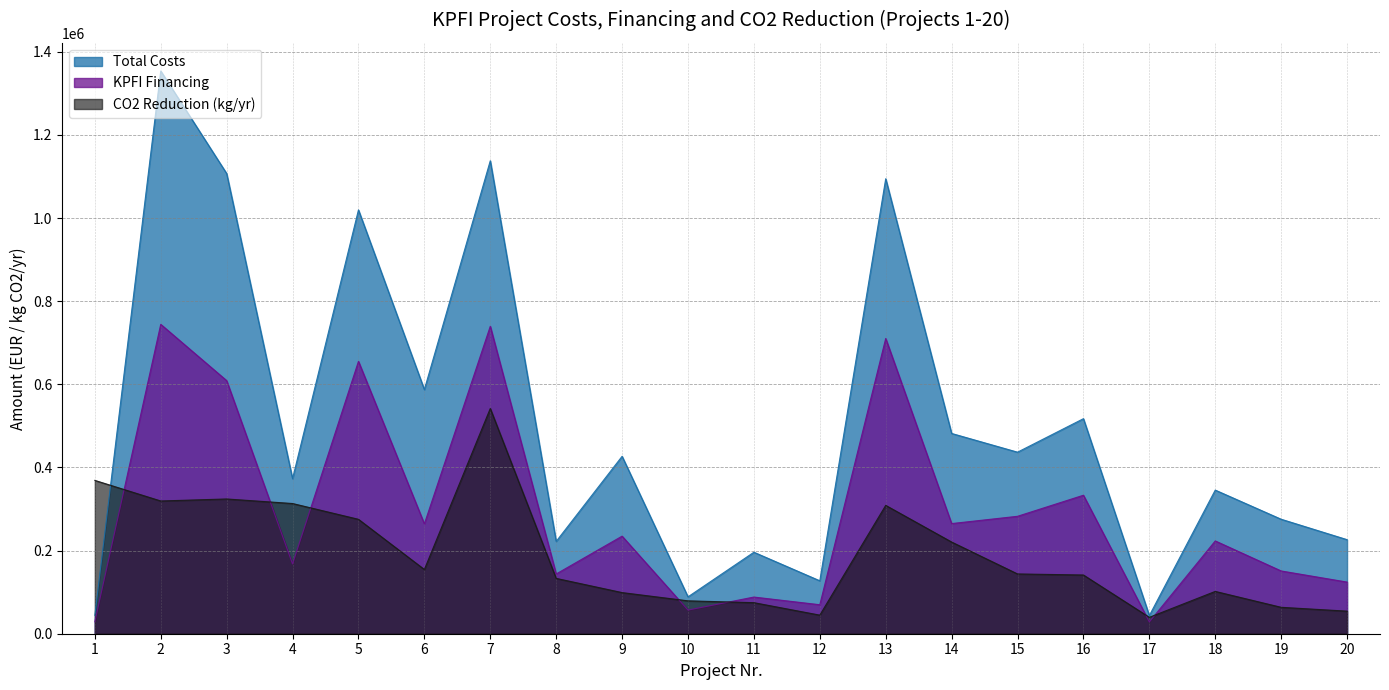

Which series ends up on top after the final intersection of Total Costs and CO2 Reduction (kg/yr)?

Total Costs